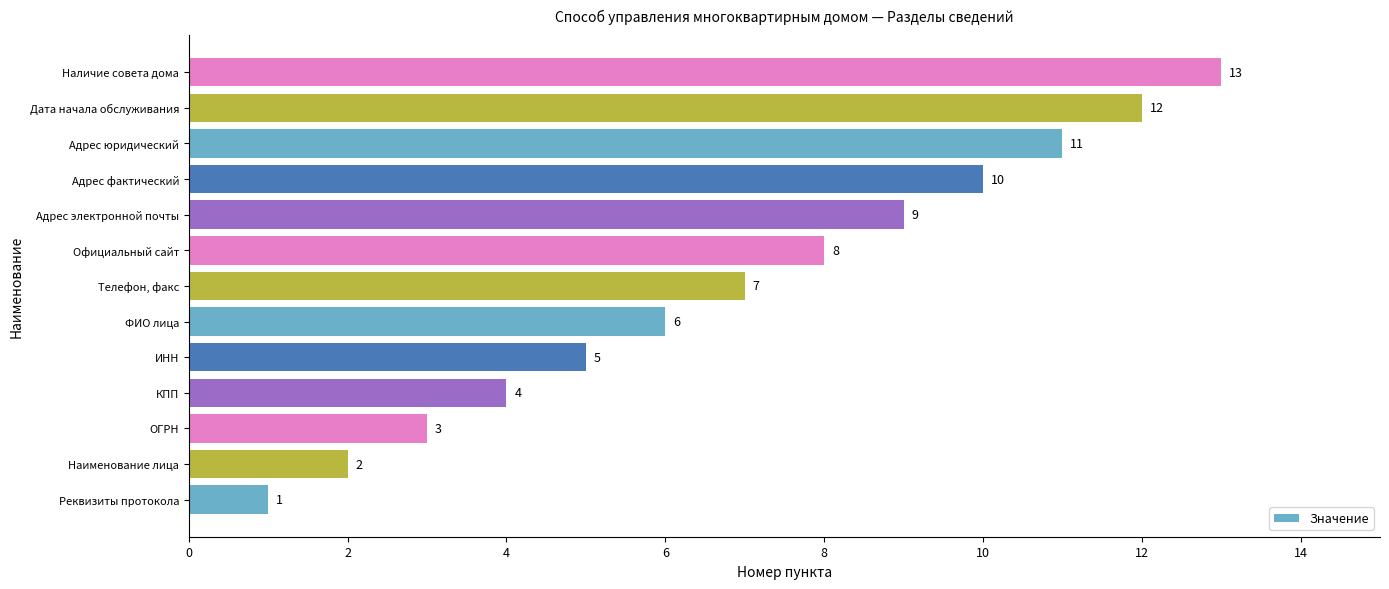

Does the chart contain any negative values?

No